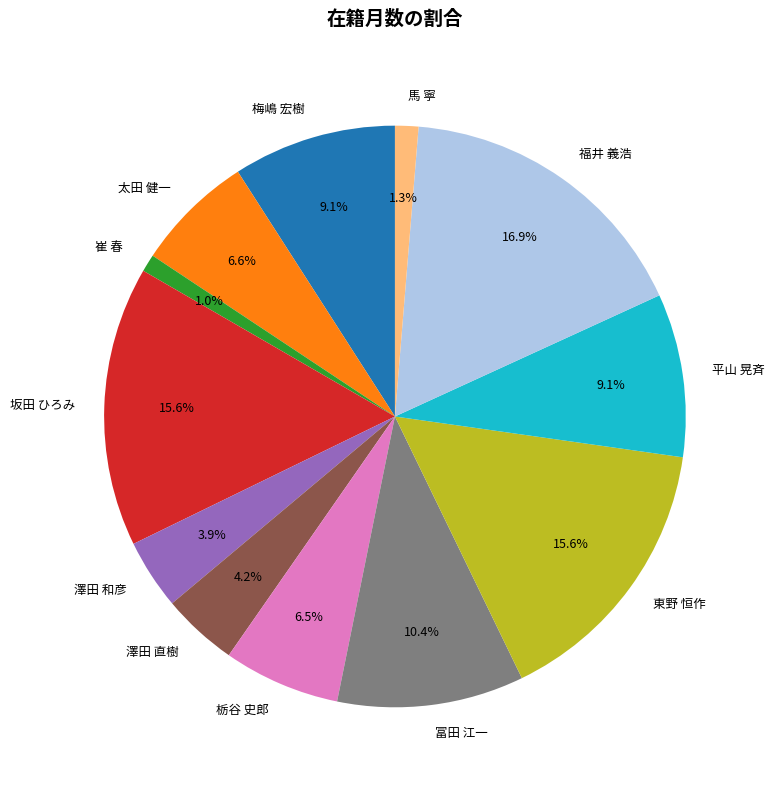

What percentage is the 太田 健一 slice, to the nearest percent?

7%